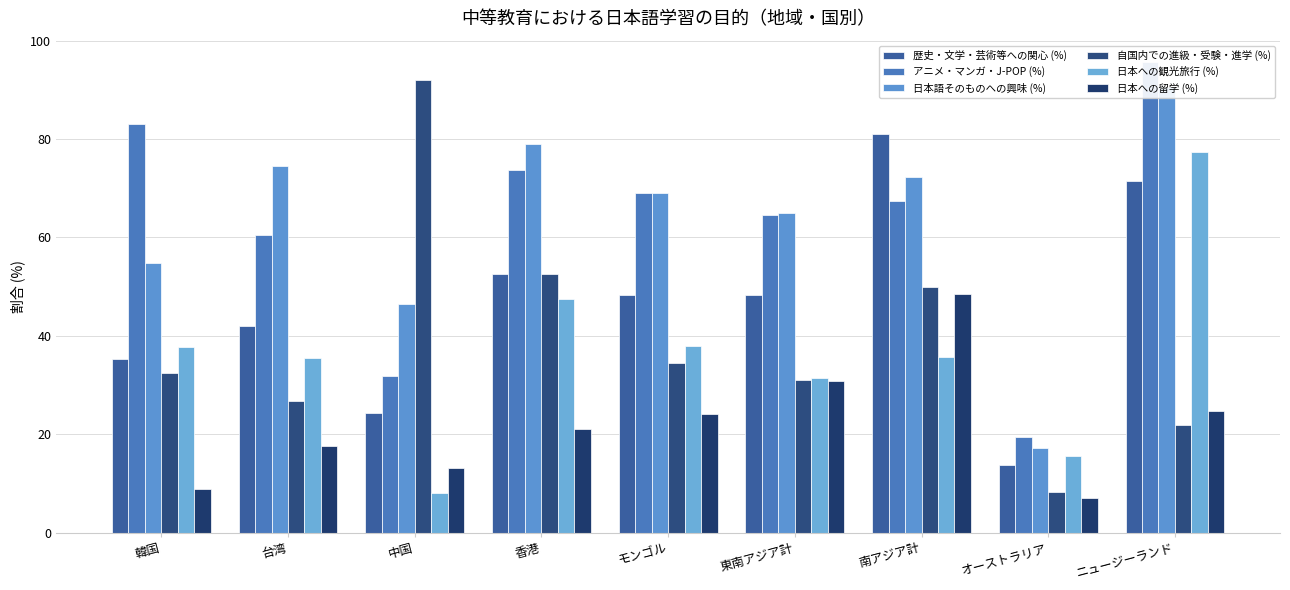

Between ニュージーランド and 中国, which is larger?

ニュージーランド